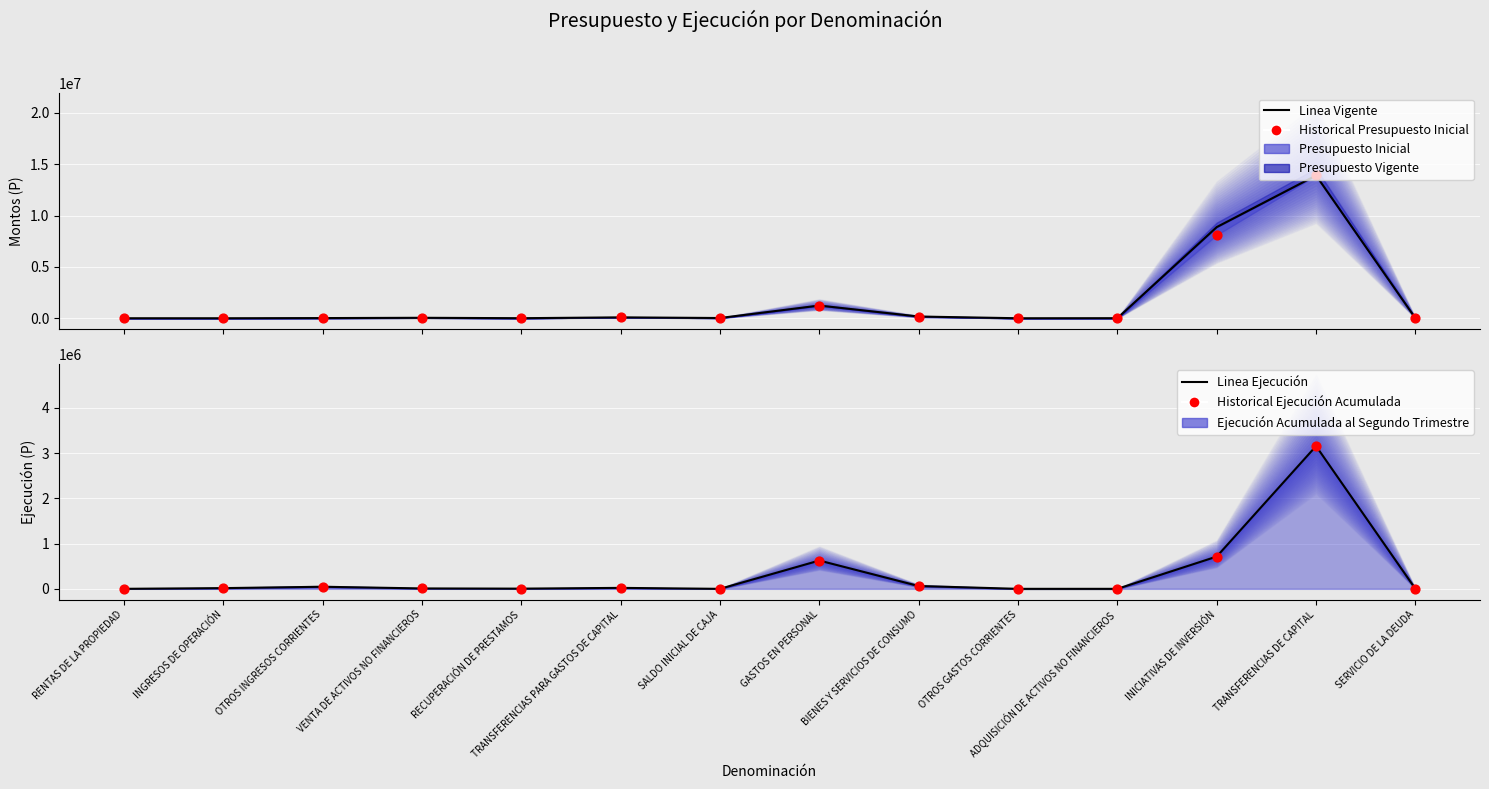

What is the total value across all series at SALDO INICIAL DE CAJA?

23000